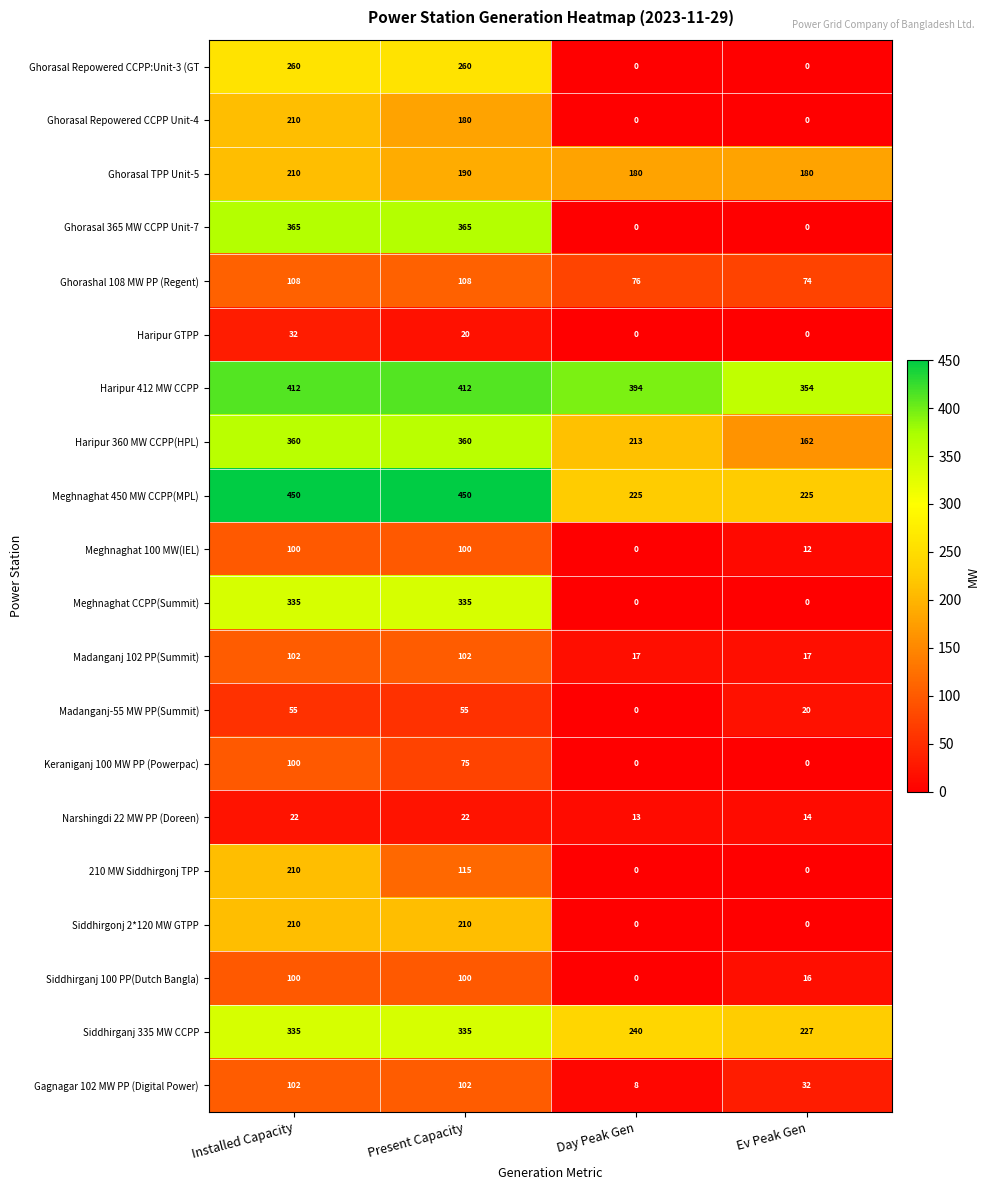

What is the maximum value shown in the chart?

450